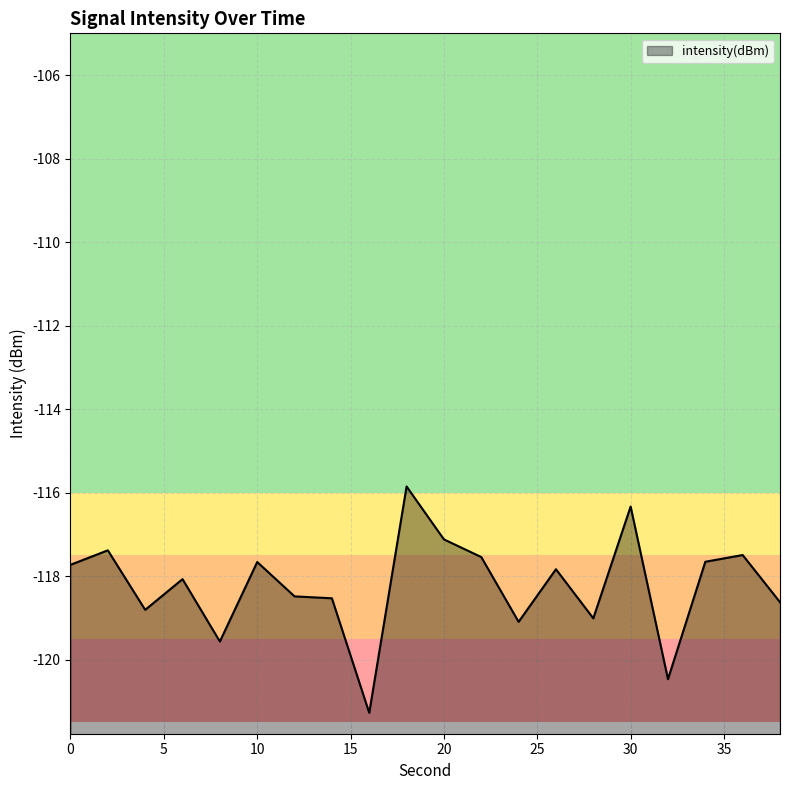

How many points are lower than both their immediate neighbors (excluding endpoints)?

6